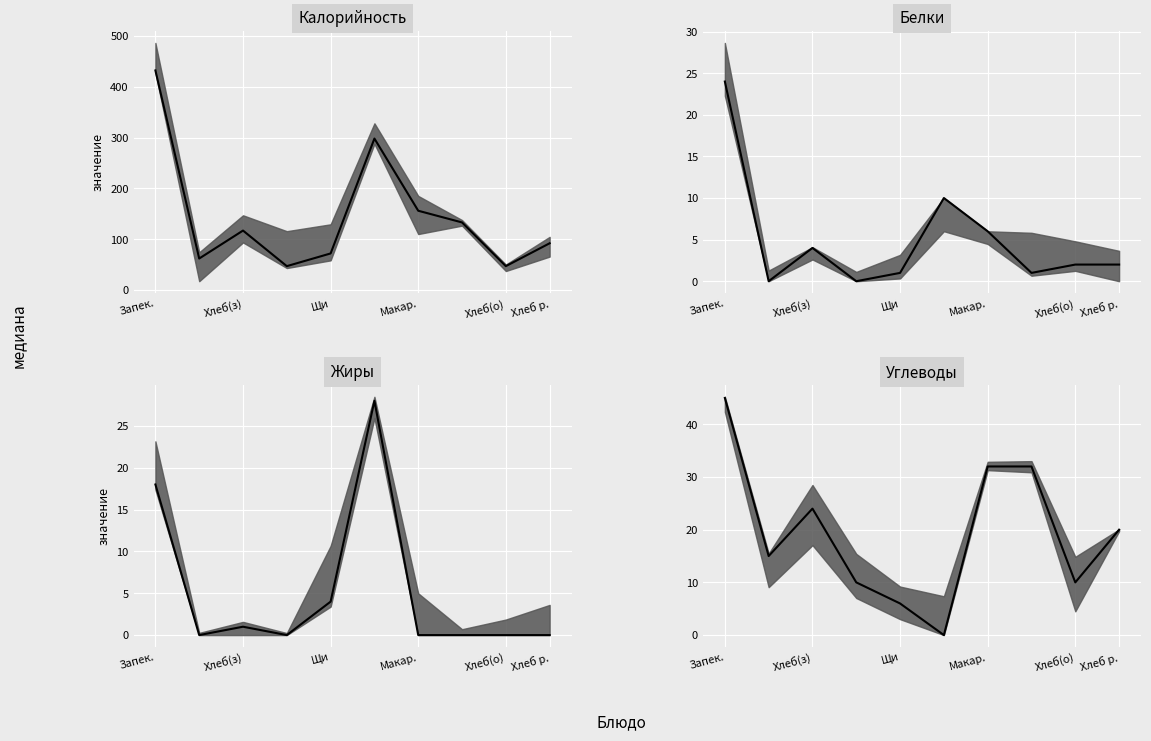

How many interior local valleys does the Белки series have?

3